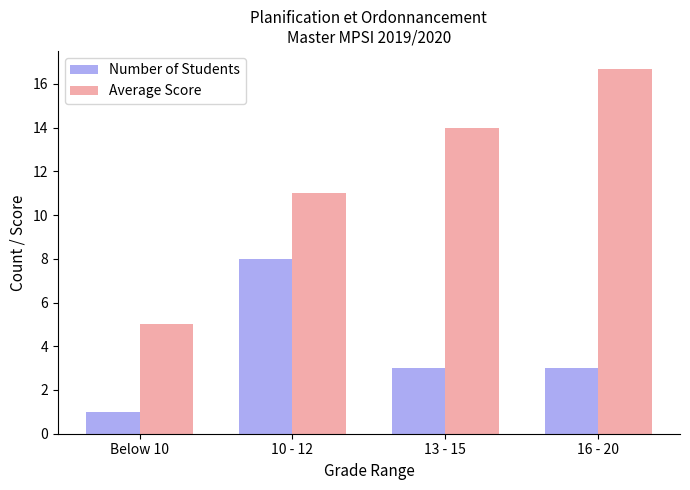

Which series has the widest spread of values?

Average Score